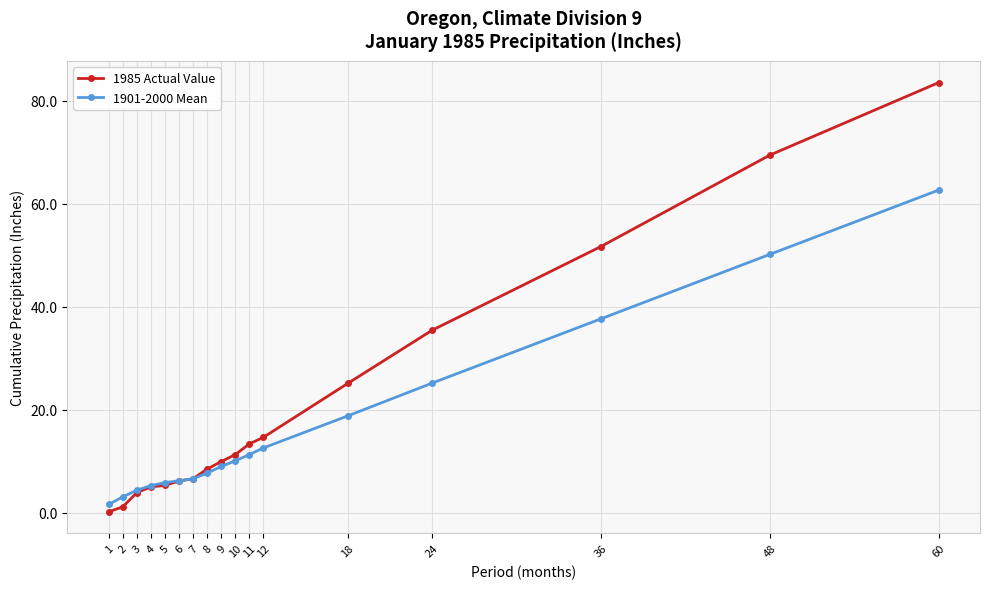

Is it true that 1901-2000 Mean equals 38.2 at 24?

False